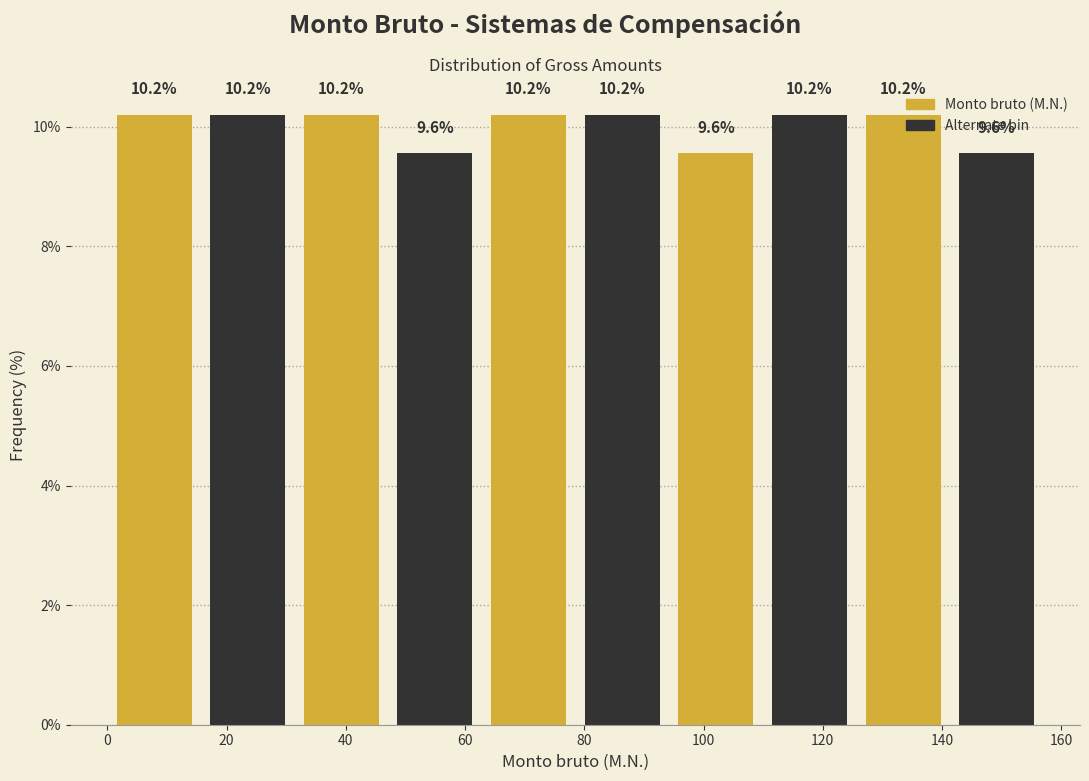

Reading left to right, list every bar in this chart as the range it spans on the x-axis followed by its height. The bar edges are not printed on the chart, so give them approximately, as read against the axis.

0 to 16: 10.2
16 to 32: 10.2
32 to 48: 10.2
48 to 62: 9.6
62 to 78: 10.2
78 to 94: 10.2
94 to 110: 9.6
110 to 126: 10.2
126 to 142: 10.2
142 to 158: 9.6